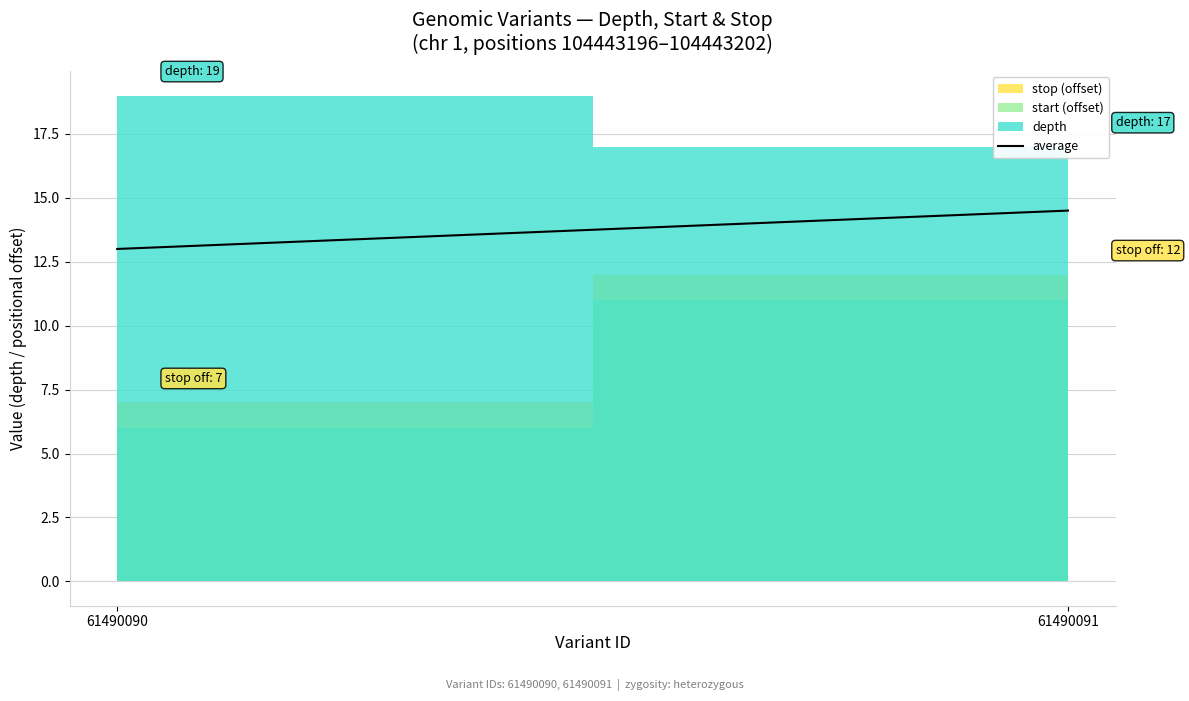

At which label is the value closest to 13?

61490090